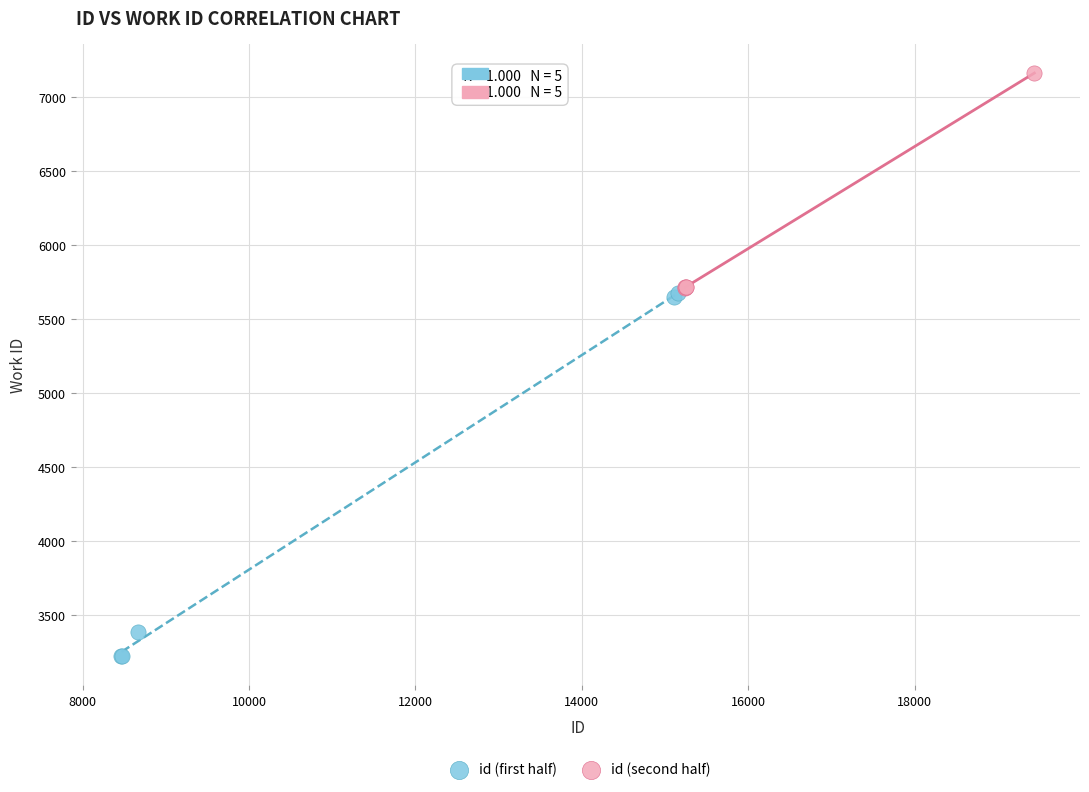

Which series has the largest Y range (max minus min)?

id (first half)